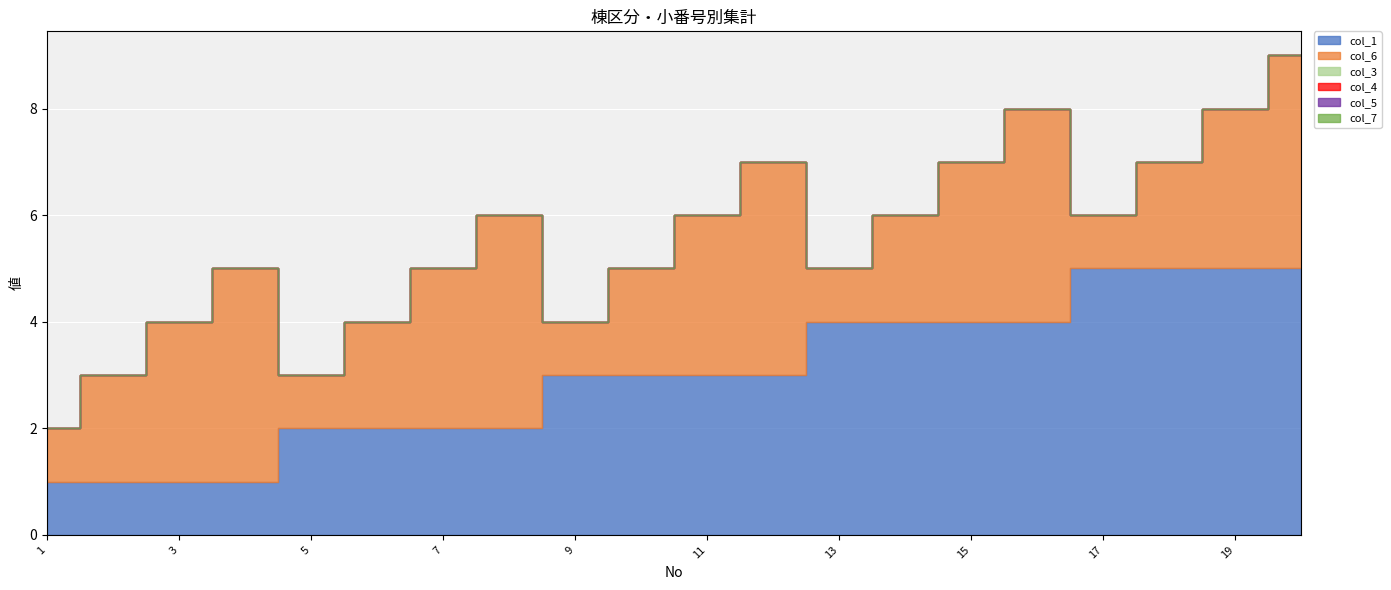

What is the greatest value displayed?

5